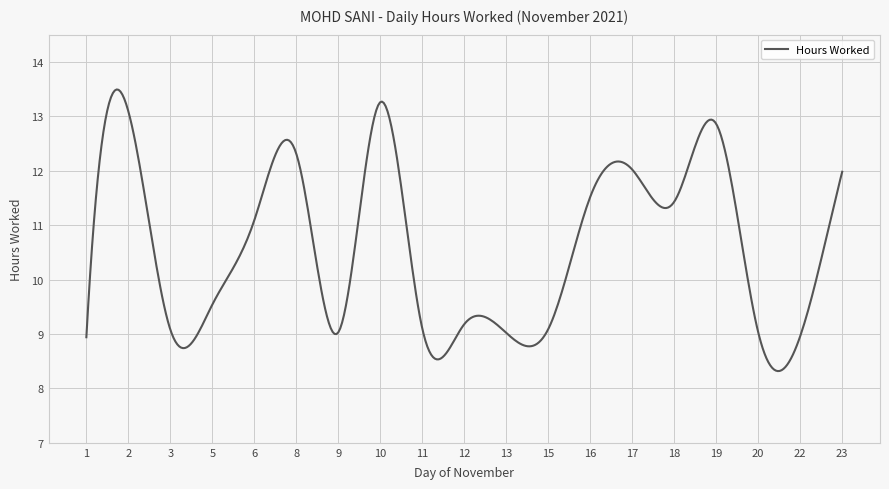

Is this an area chart (filled region under the line)?

No